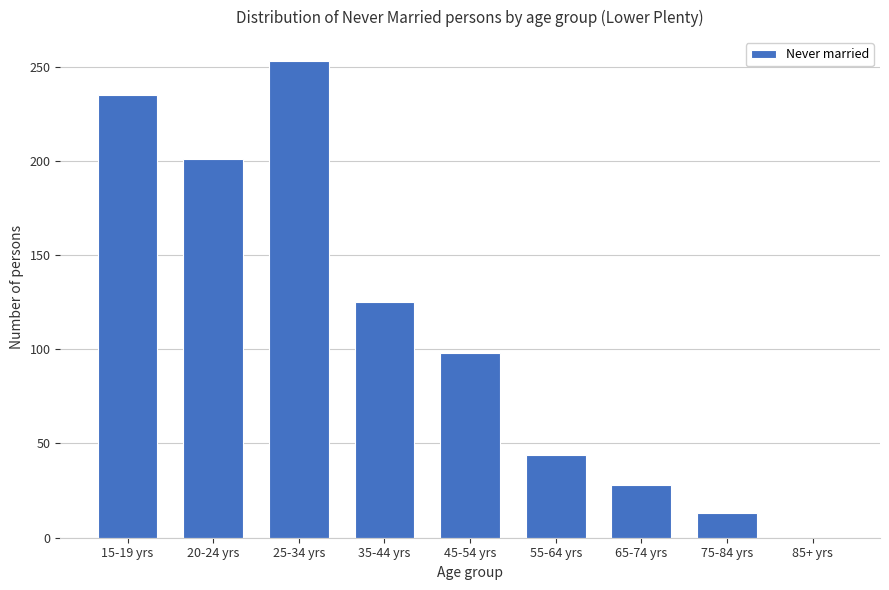

Reading right to left, list all the values displayed in this chart.

85+ yrs=0	75-84 yrs=13	65-74 yrs=28	55-64 yrs=44	45-54 yrs=98	35-44 yrs=125	25-34 yrs=253	20-24 yrs=201	15-19 yrs=235